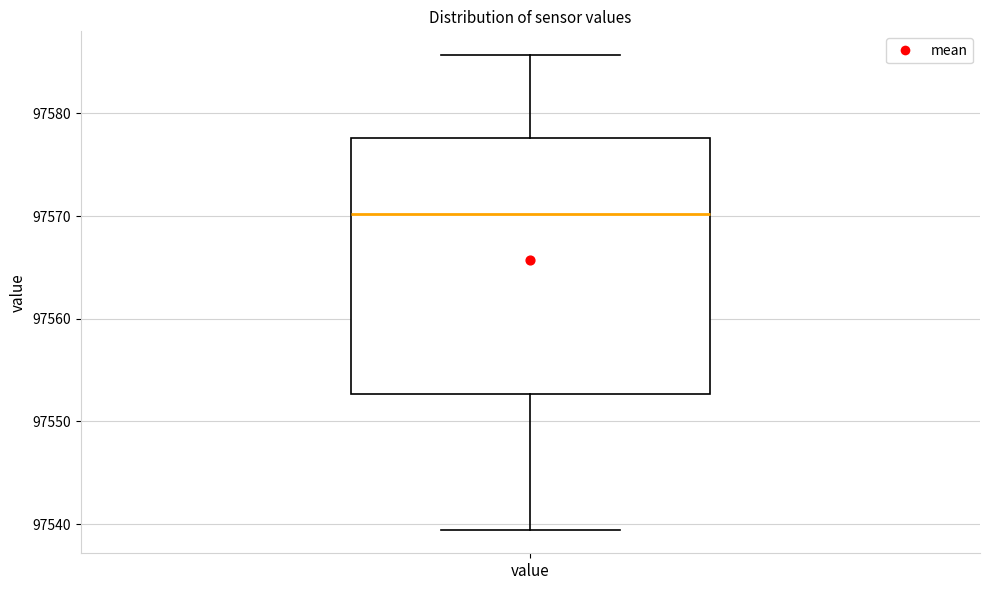

Where does the median line of the box for value sit on the y-axis? The values are not printed on the chart, so give them approximately, as read against the axis.

97570